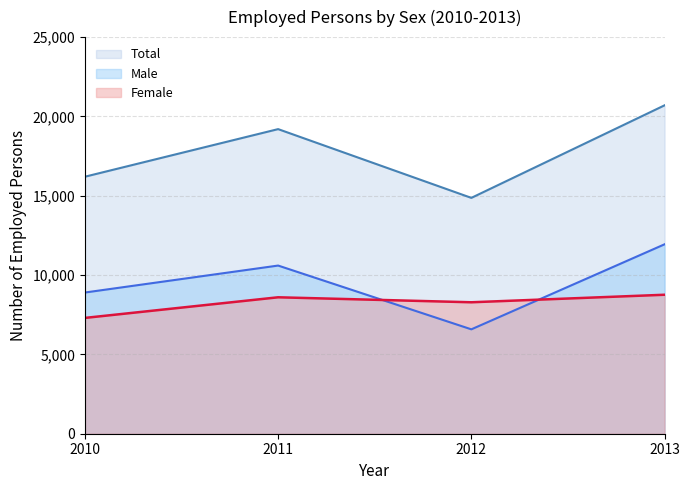

Between 2011 and 2012, which series saw the biggest shift?

Total